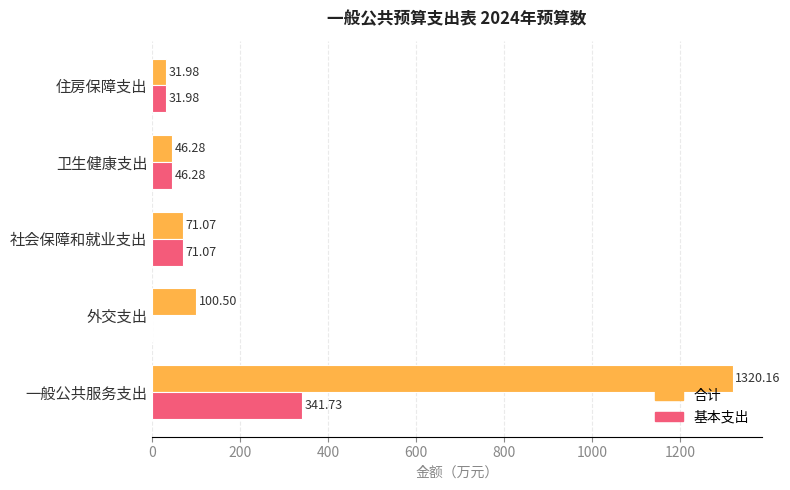

Which category has the highest value across all series?

一般公共服务支出